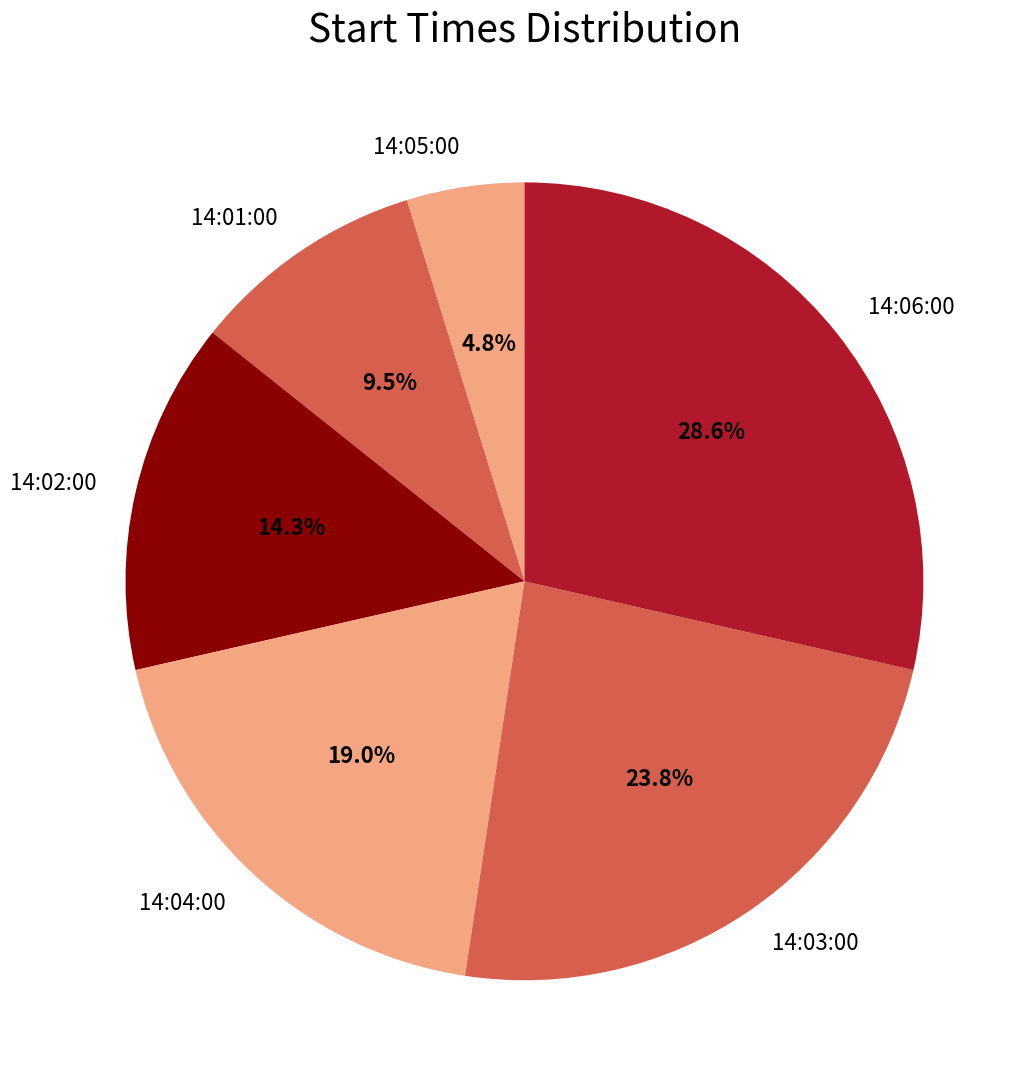

What is the total percentage of 14:05:00 and 14:01:00?

14.3%